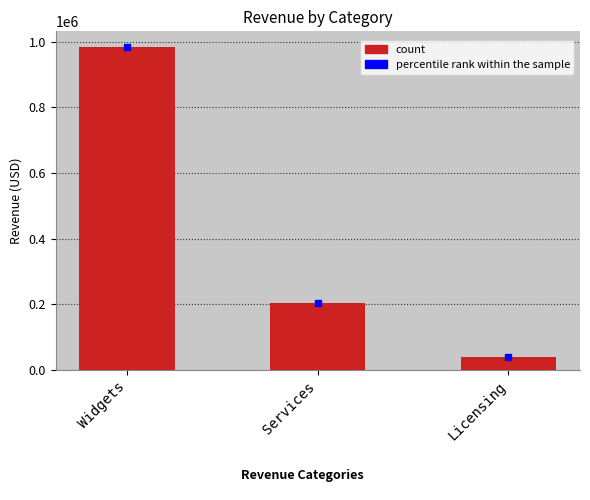

Rank the categories by value from highest to lowest.

Widgets, Services, Licensing